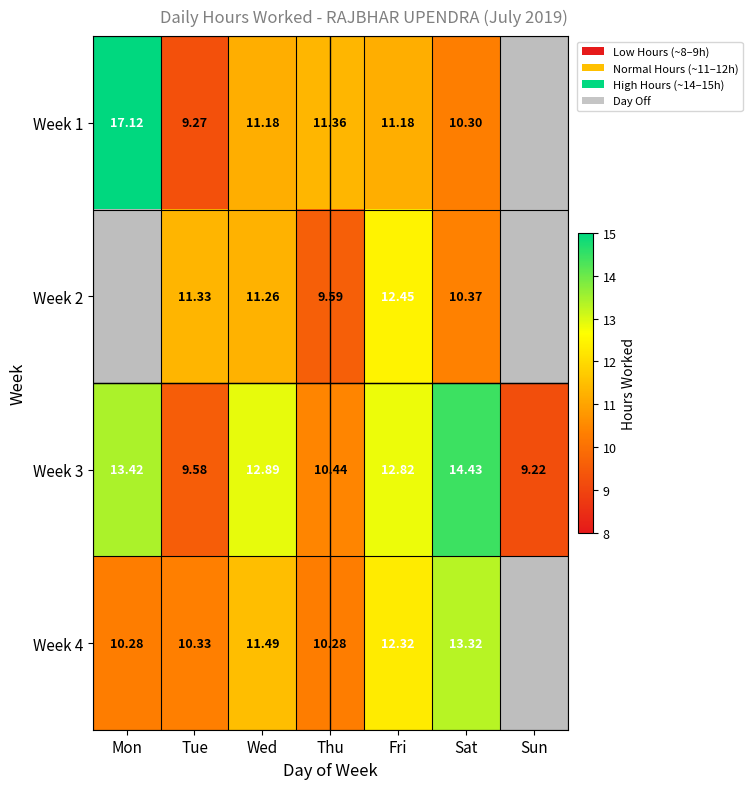

Where does the Week 3 series first go above 12?

Mon